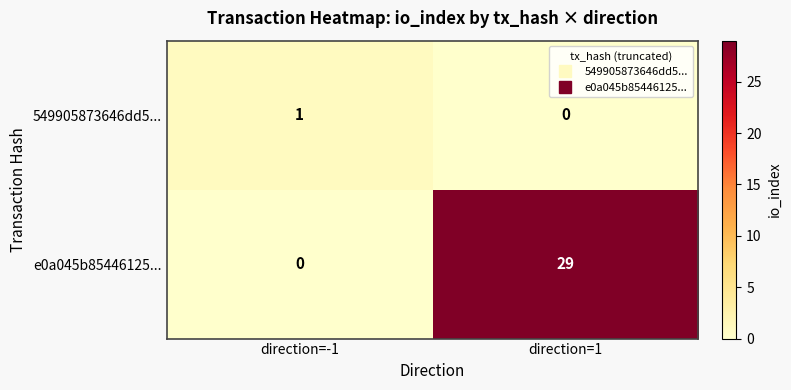

True or false: e0a045b85446125... has a value of 29 at direction=1.

True